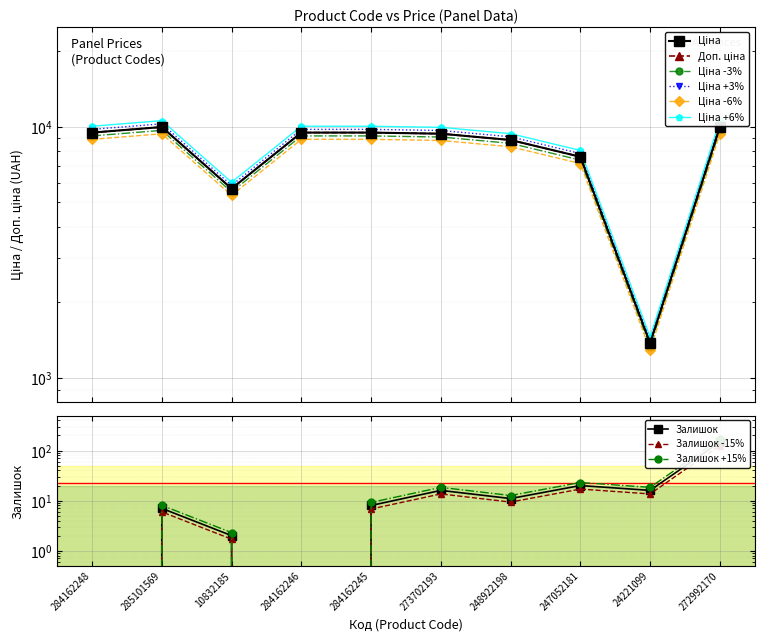

At which label does Залишок reach its peak?

272992170